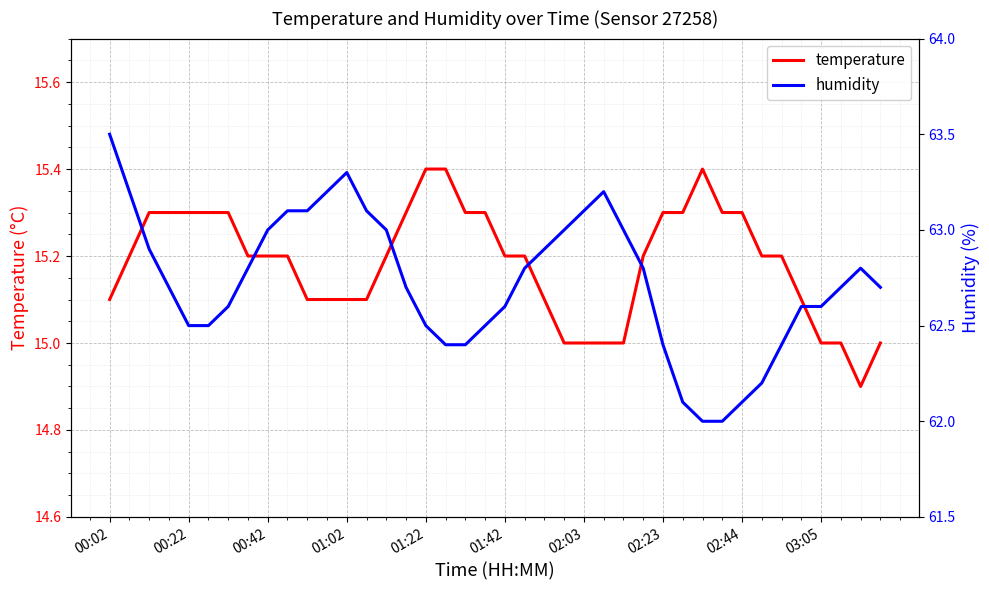

Is it true that temperature equals 15.4 at 01:22?

True